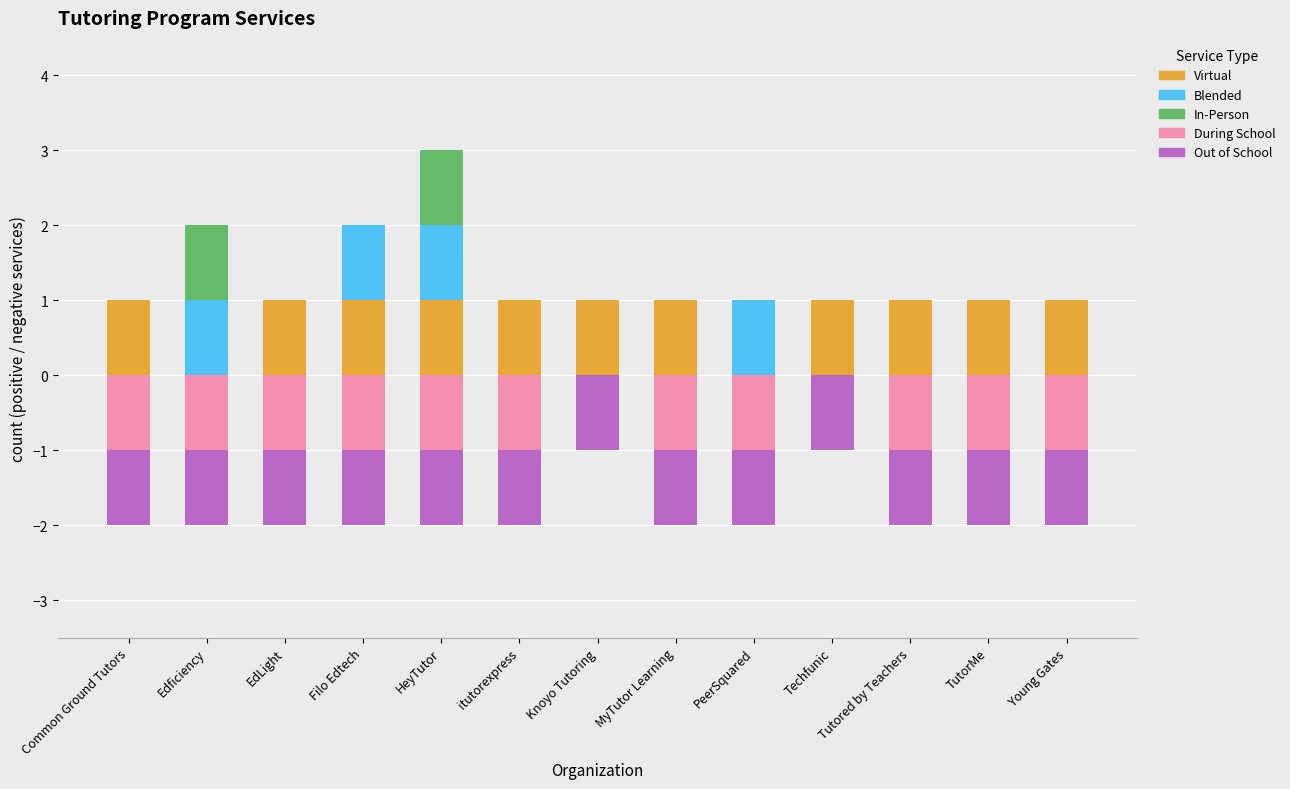

What is the difference between the maximum and minimum values in the Blended series?

1